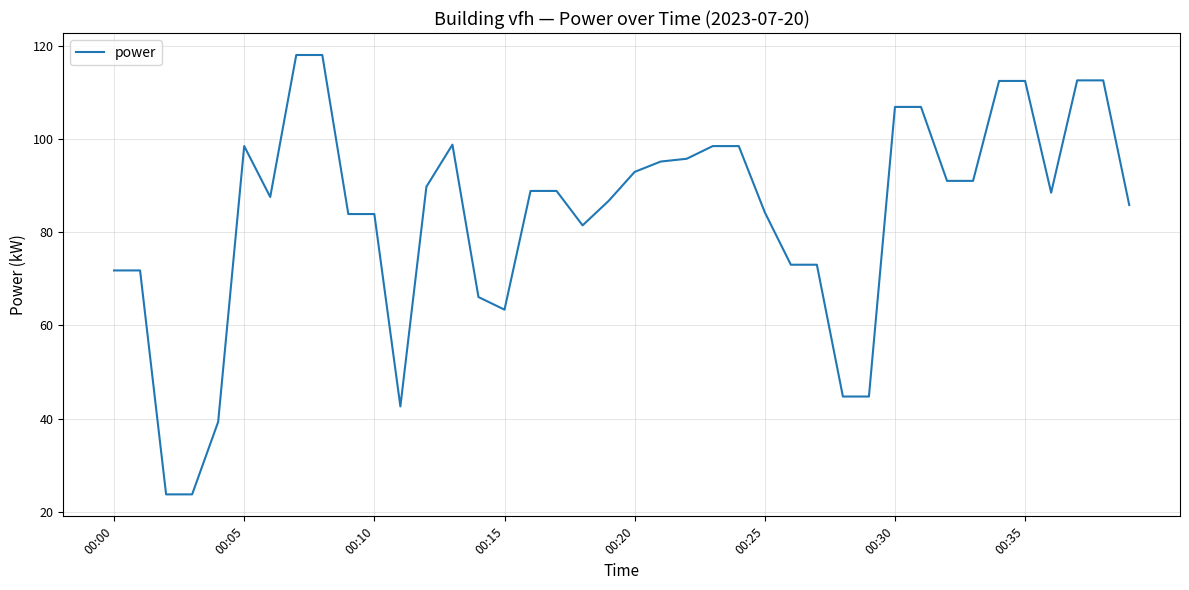

What is the difference between the maximum and minimum values?

94.3